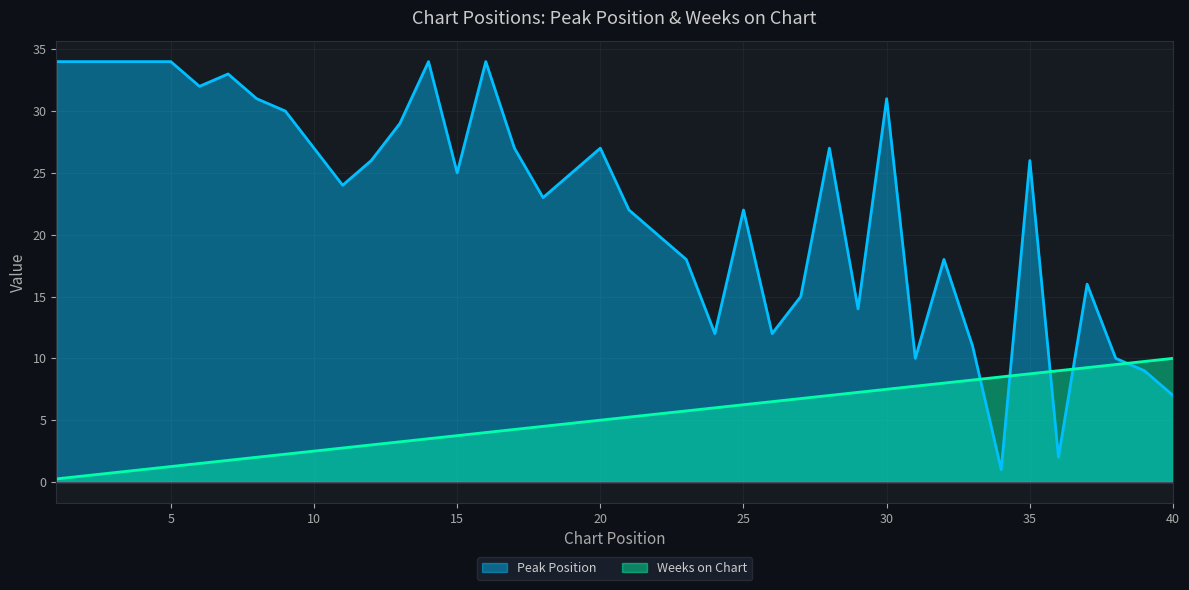

Does the chart display data point markers on the line(s)?

No